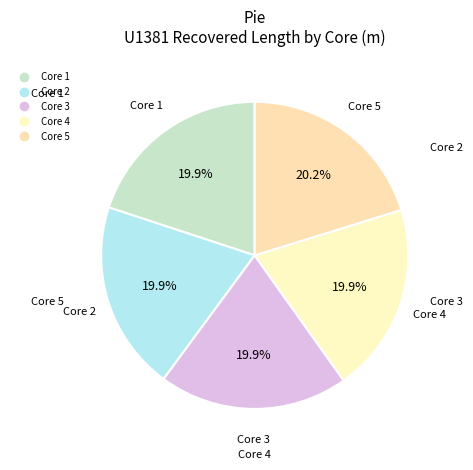

Does Core 1 represent more than half of the total?

No